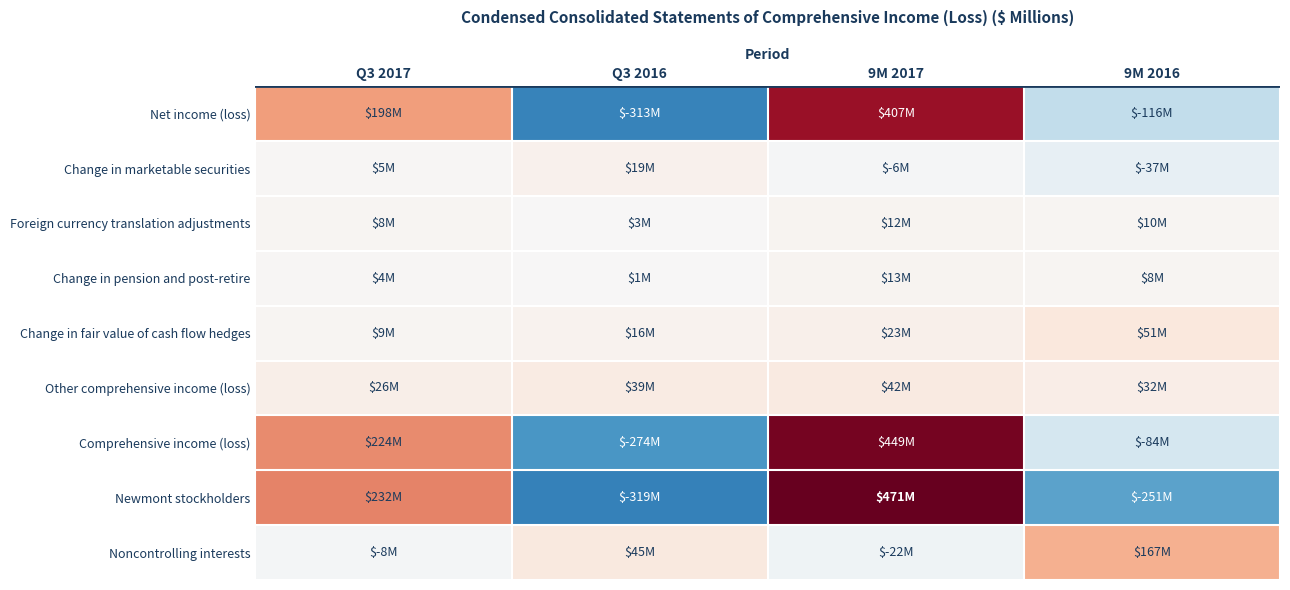

What is the total value across all series at 9M 2017?

1389